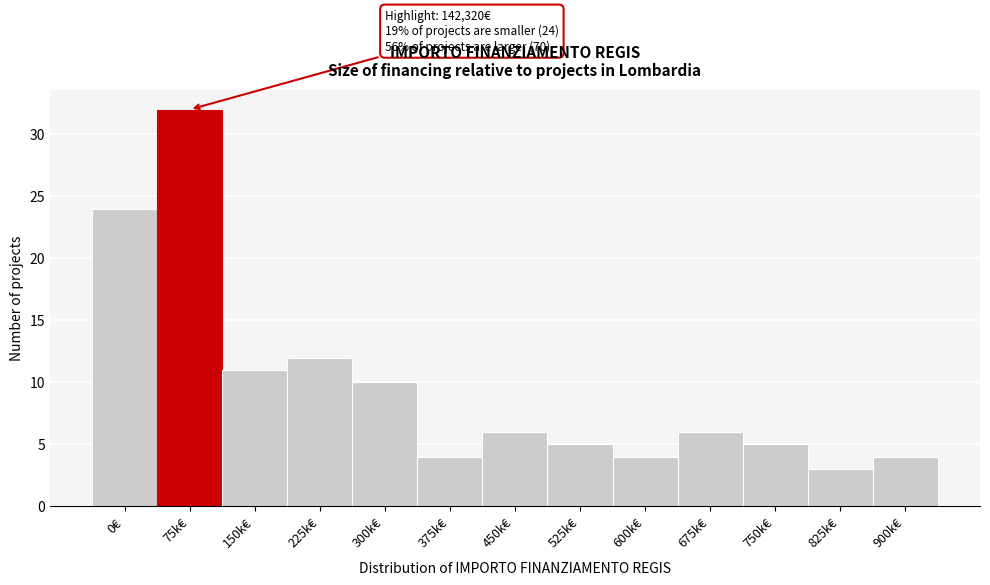

Reading left to right, transcribe all the data shown in this chart.

24	32	11	12	10	4	6	5	4	6	5	3	4